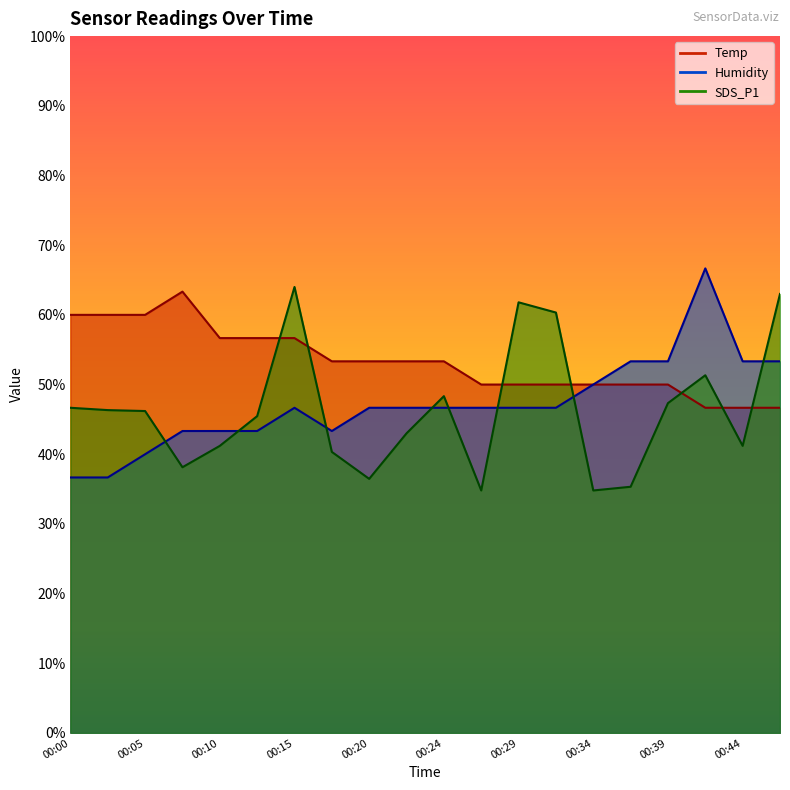

In SDS_P1, how many points are higher than both neighbors (excluding endpoints)?

4